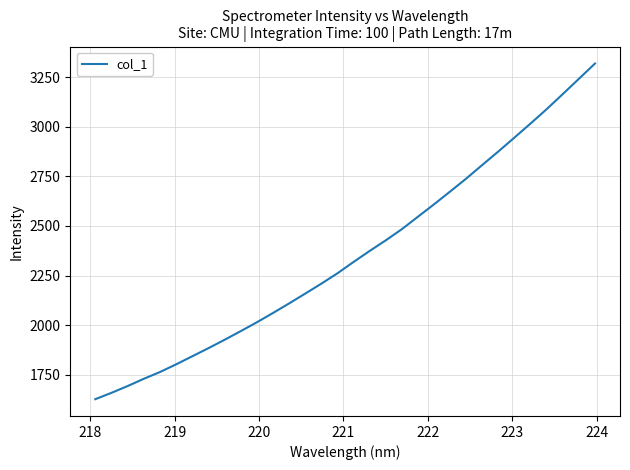

What is the maximum value shown in the chart?

3318.0